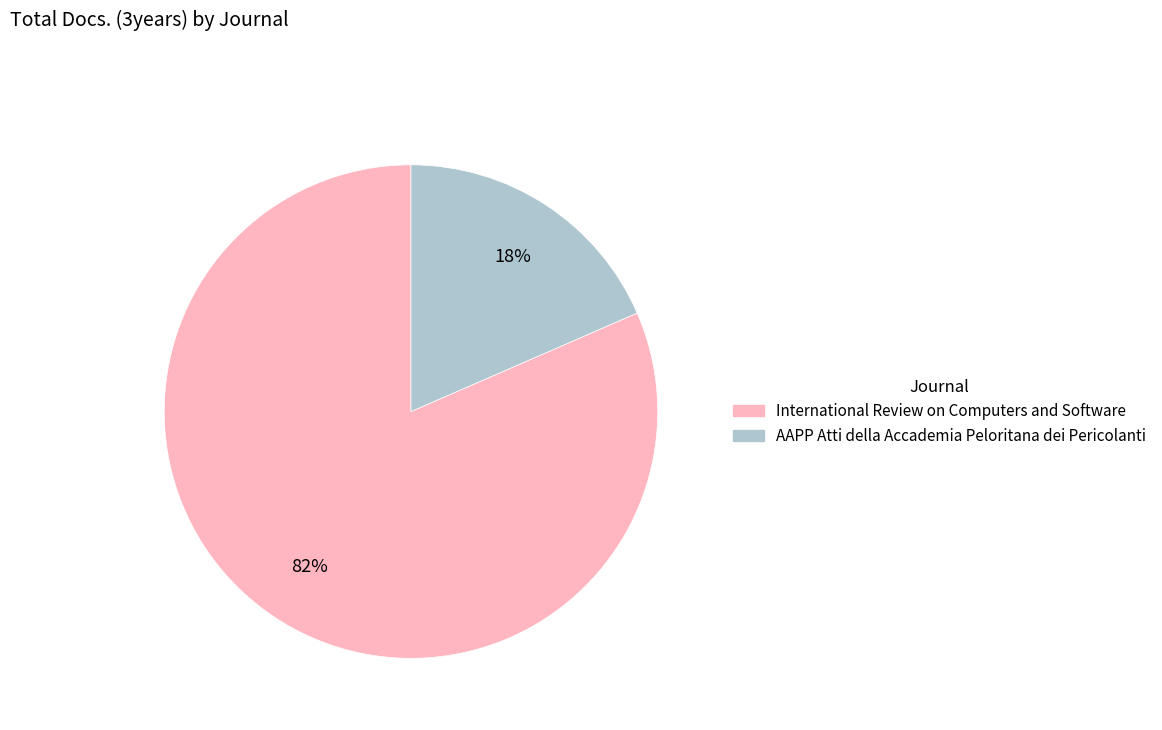

Do International Review on Computers and Software and AAPP Atti della Accademia Peloritana dei Pericolanti together represent more than half of the pie?

Yes